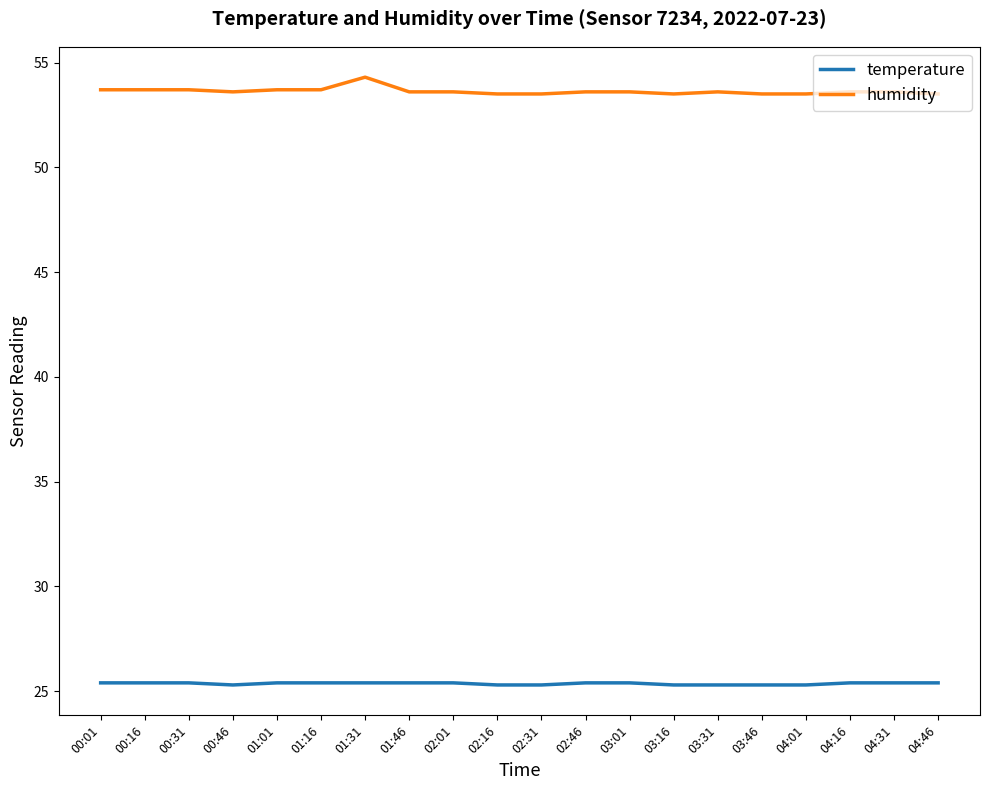

At which label does humidity reach its peak?

01:31